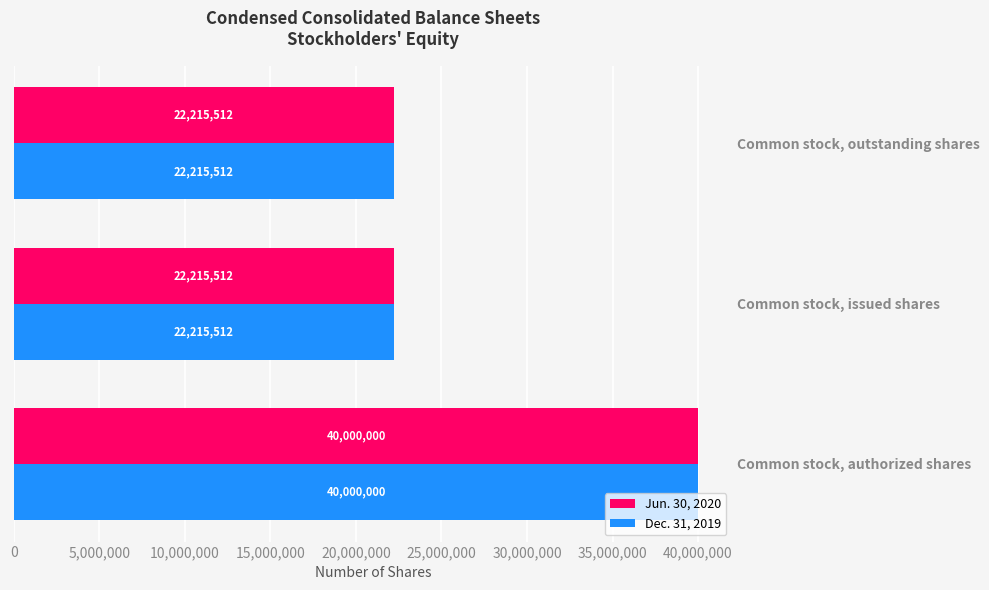

The value of Jun. 30, 2020 at Common stock, issued shares is 11693267. True or false?

False